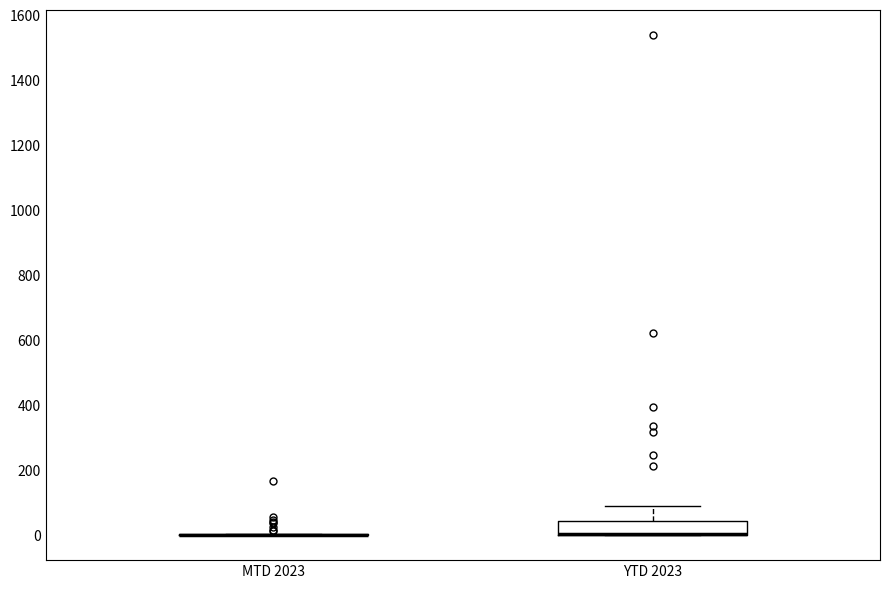

Comparing the boxes themselves (not the whiskers), which one is the tallest?

YTD 2023